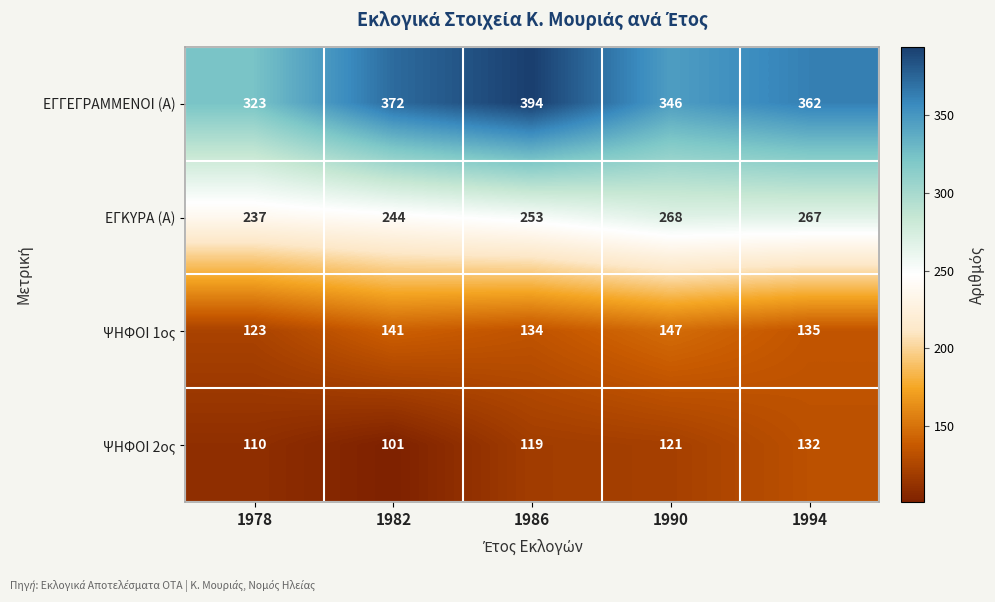

What is the average value of the ΨΗΦΟΙ 2ος series?

117